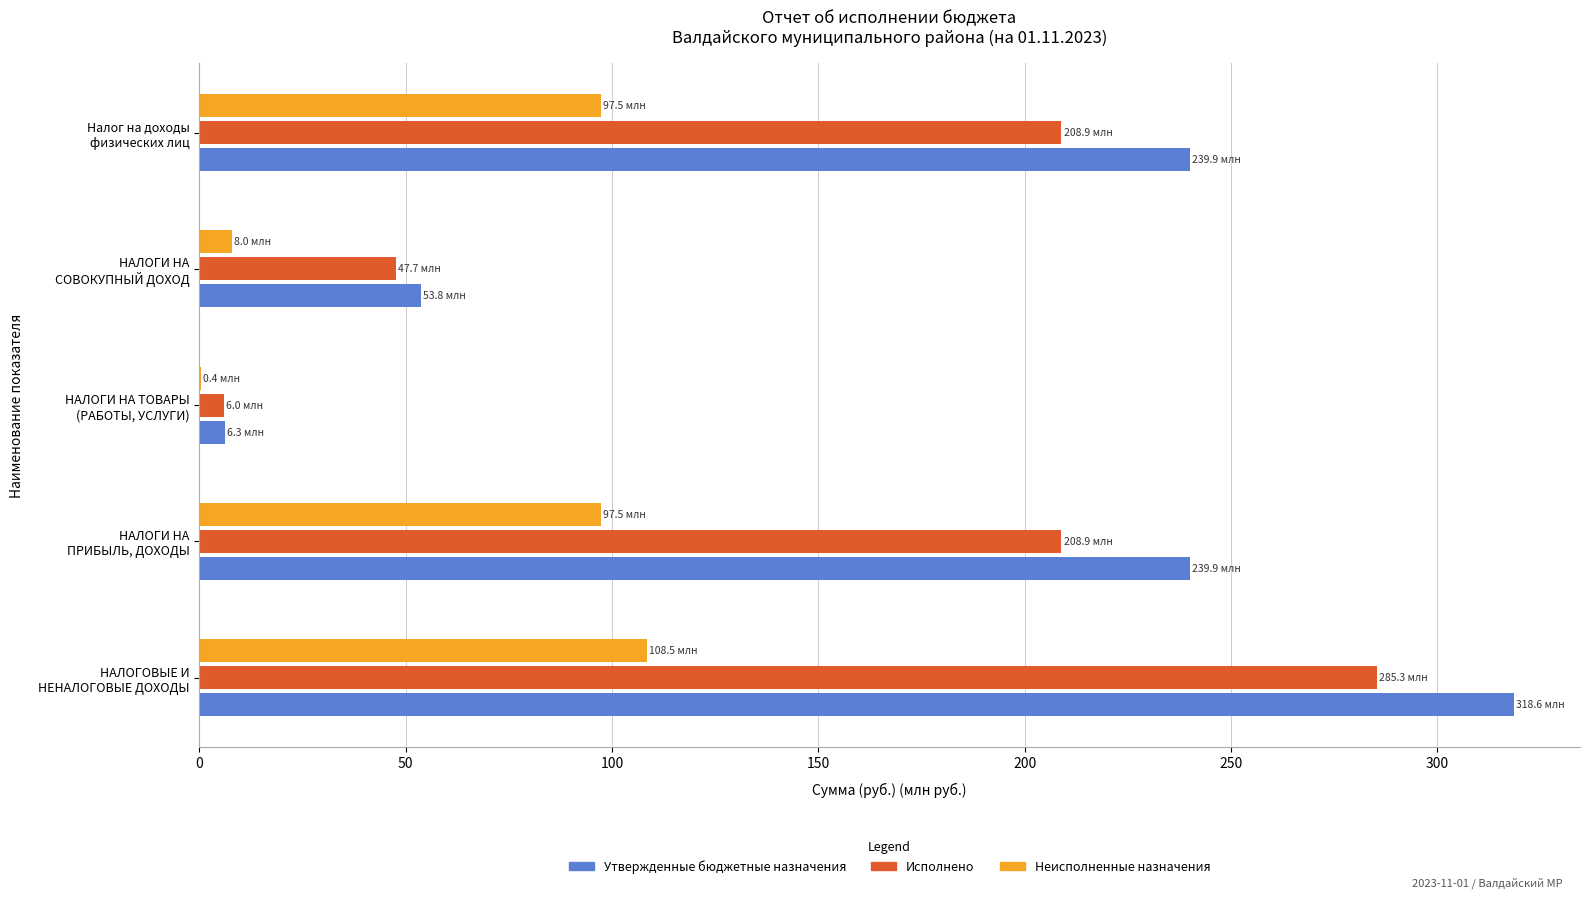

Which series has the largest total across all categories?

Утвержденные бюджетные назначения